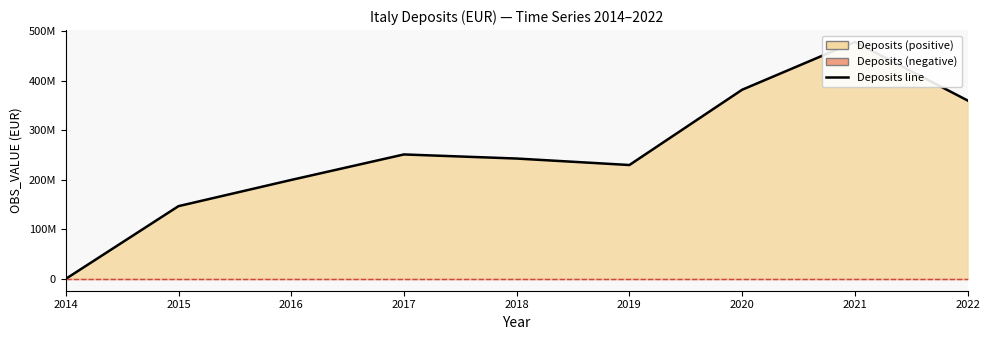

The chart shows a value of 242880587 at 2018. True or false?

True